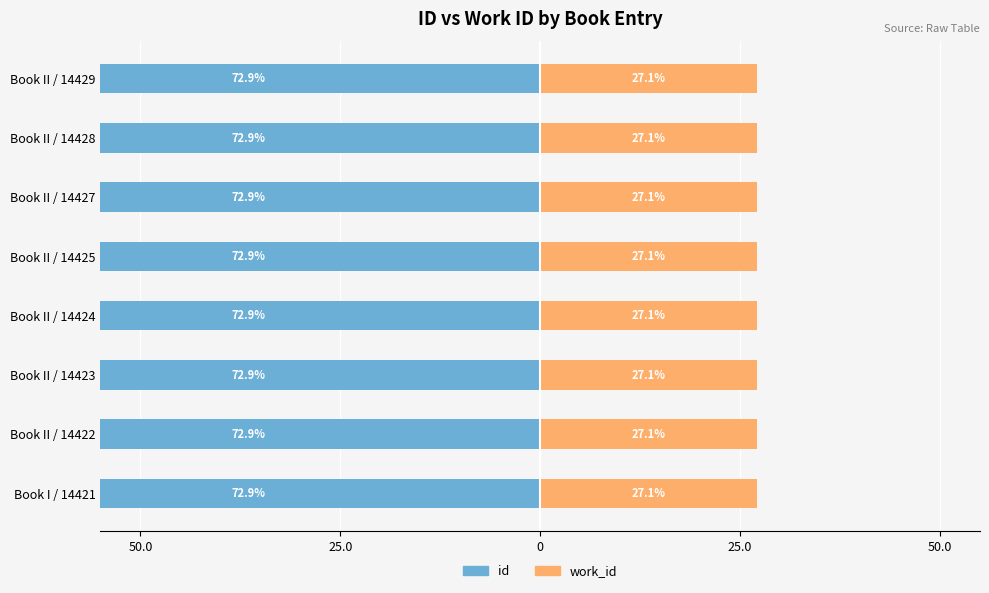

Reading right to left, list all the values displayed in this chart.

id: -72.9	-72.9	-72.9	-72.9	-72.9	-72.9	-72.9	-72.9
work_id: 27.1	27.1	27.1	27.1	27.1	27.1	27.1	27.1